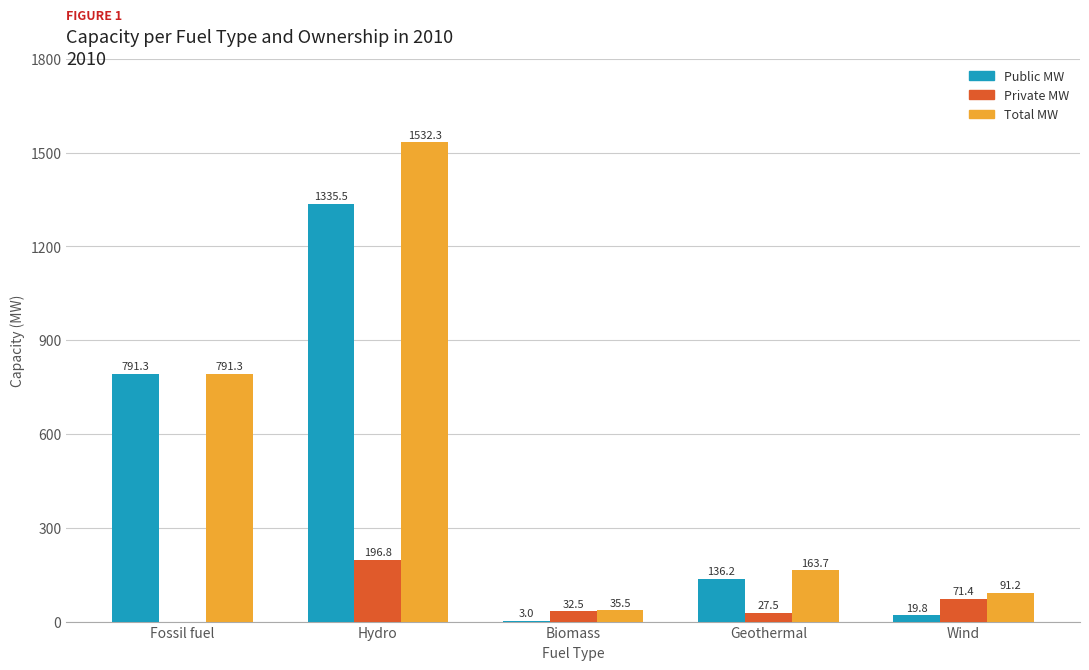

Between Fossil fuel and Biomass, which series saw the biggest shift?

Public MW